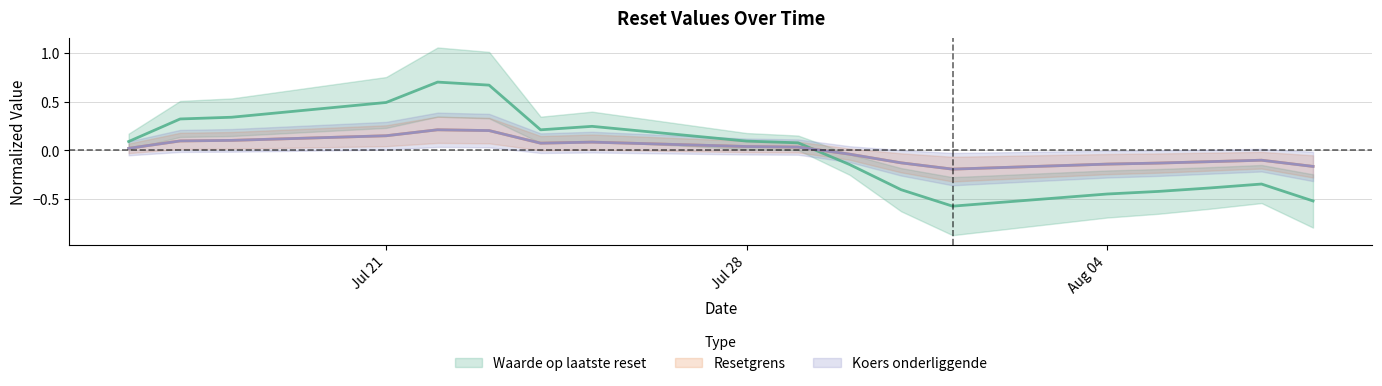

Where is the first local minimum for Waarde op laatste reset?

2025-07-24